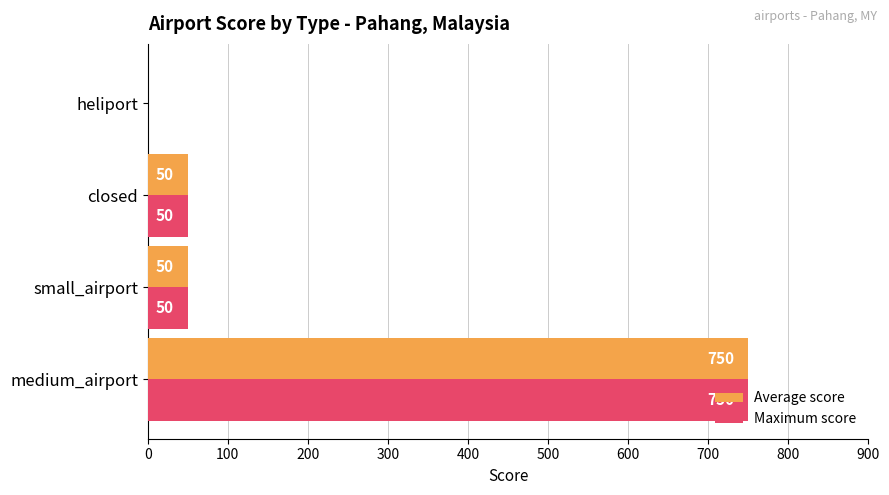

The value of Maximum score at heliport is -347. True or false?

False